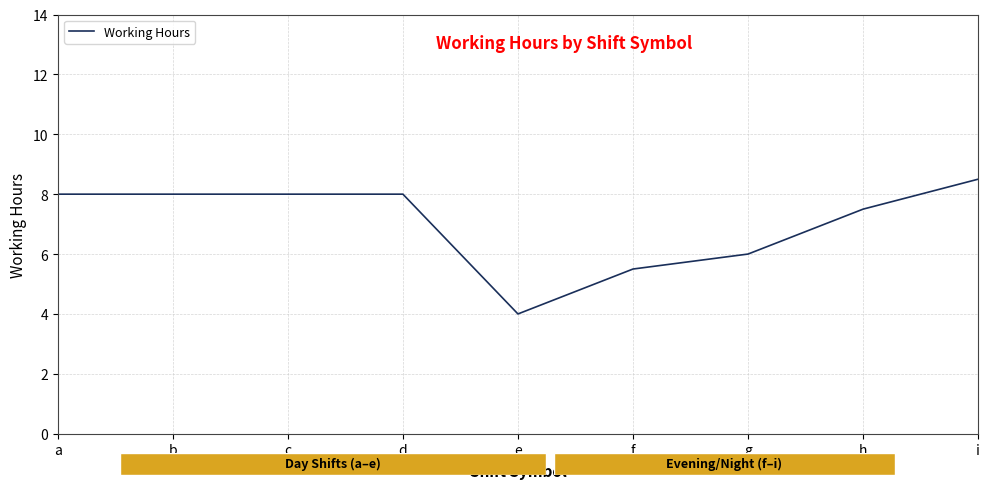

What is the average value?

7.1